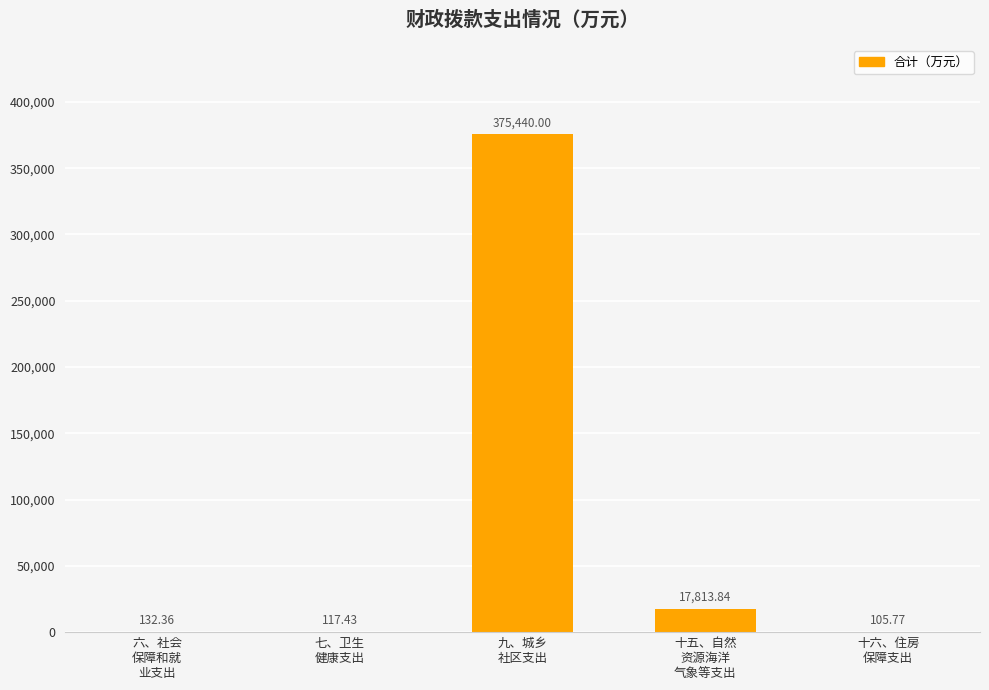

What is the sum of all values?

393609.4